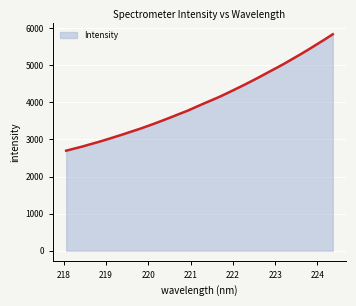

What is the greatest value displayed?

5836.0